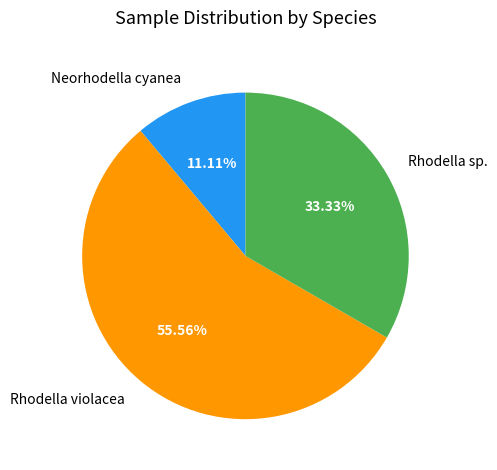

Which slice is the largest?

Rhodella violacea